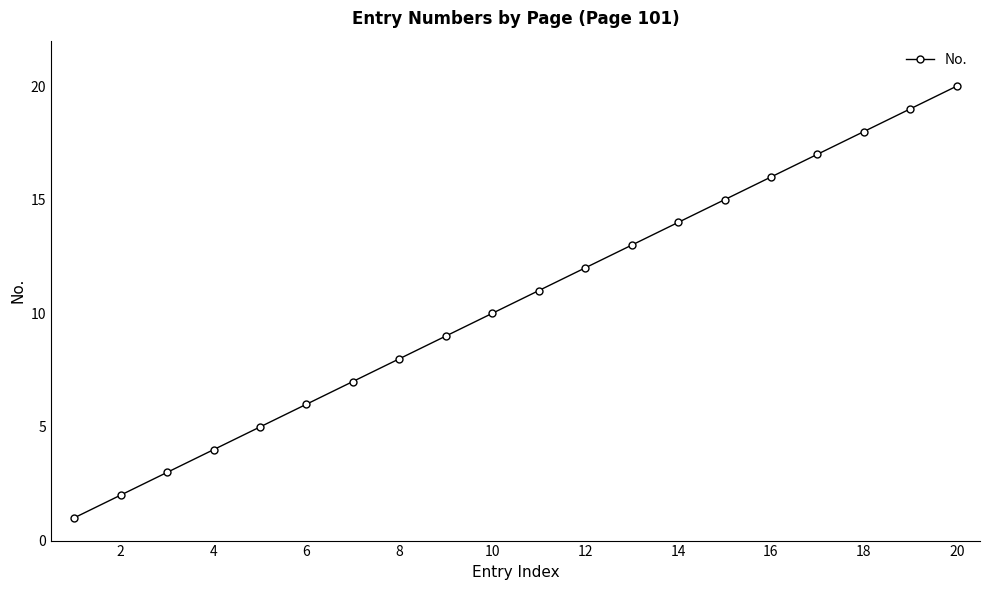

How many lines are shown in the chart?

1